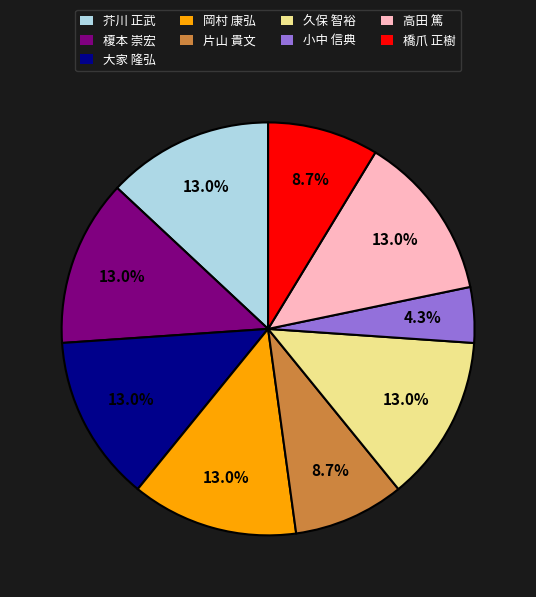

Does 芥川 正武 represent more than half of the total?

No